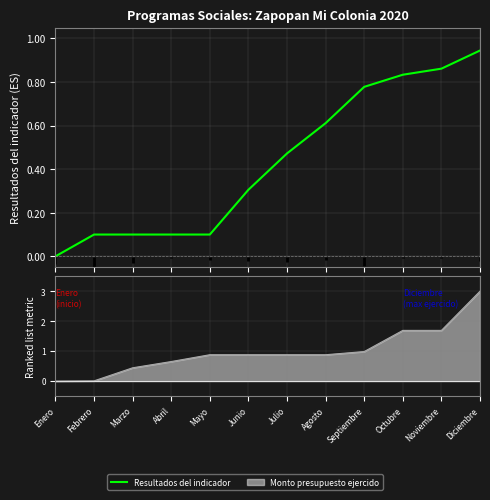

Reading right to left, transcribe all the data shown in this chart.

0.9	0.9	0.8	0.8	0.6	0.5	0.3	0.1	0.1	0.1	0.1	0.0